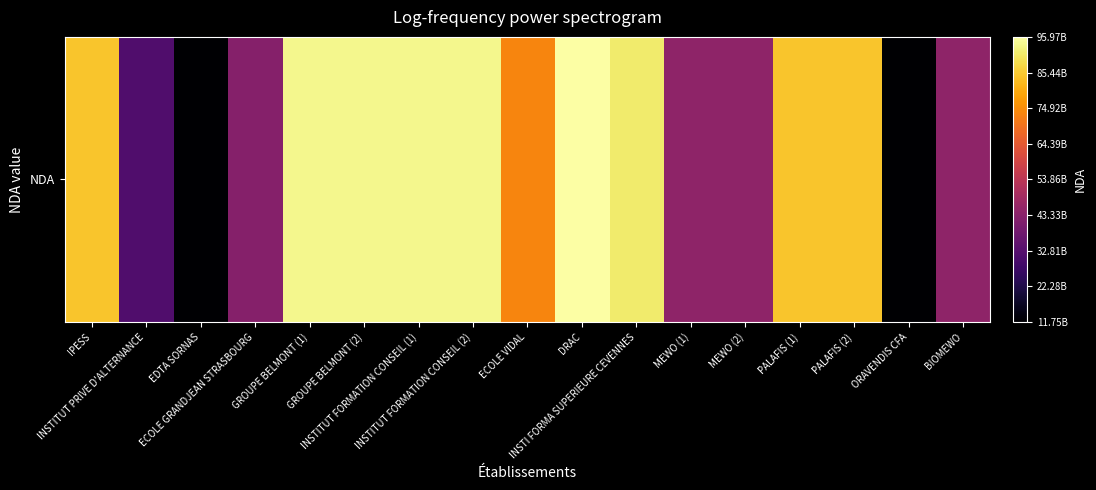

What value does the data have at IPESS?

84691543469